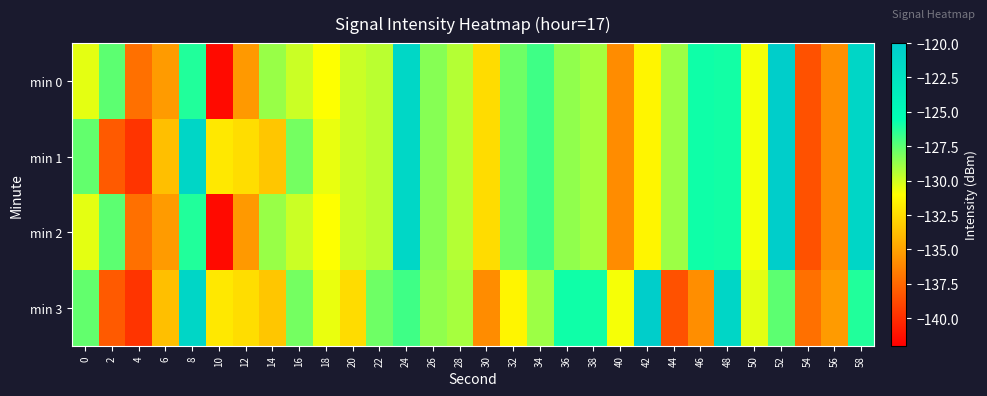

At which category is the sum across all series the highest?

52